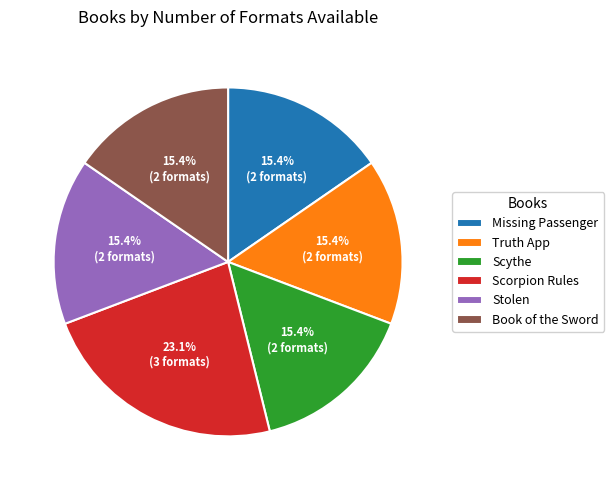

To the nearest percent, what is the average slice percentage?

17%